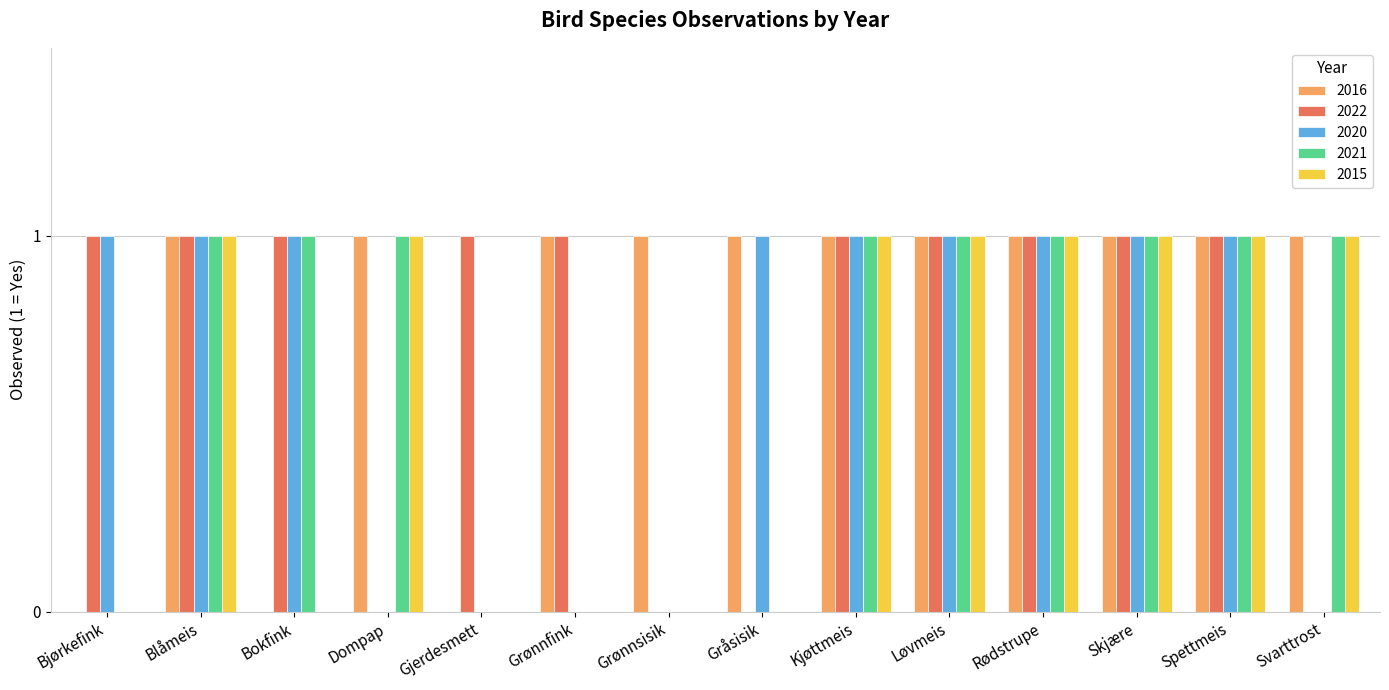

The 2015 series shows 0 at Bjørkefink. True or false?

True